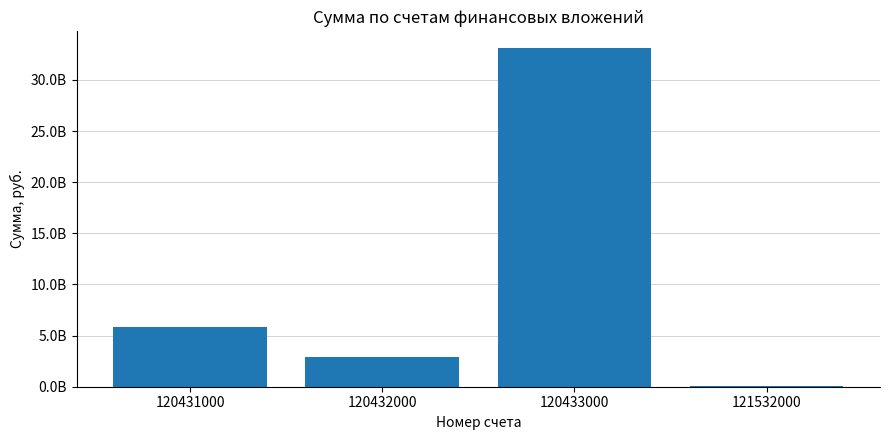

What is the greatest value displayed?

33092446722.6